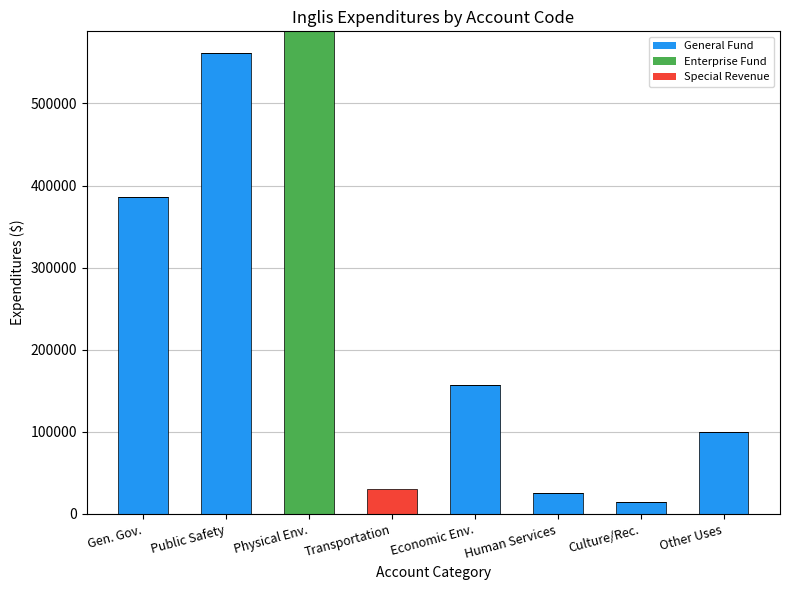

Which category has the highest value in the General Fund series?

Public Safety